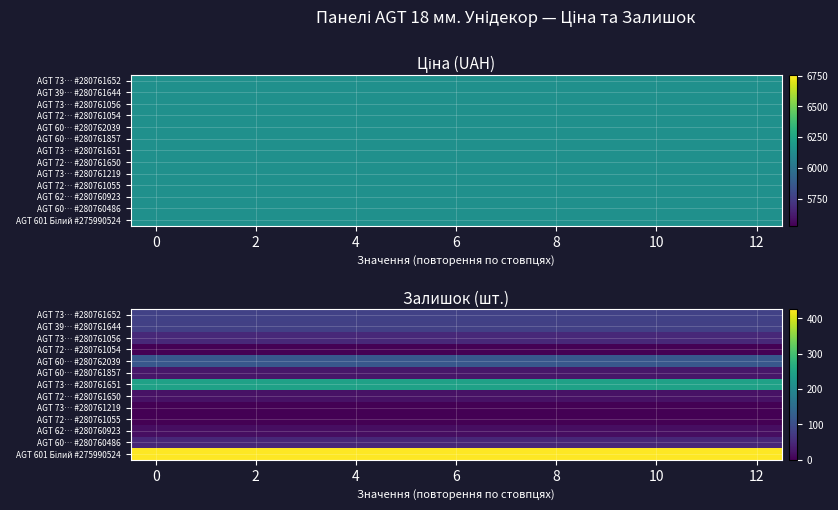

What is the maximum value shown in the chart?

427